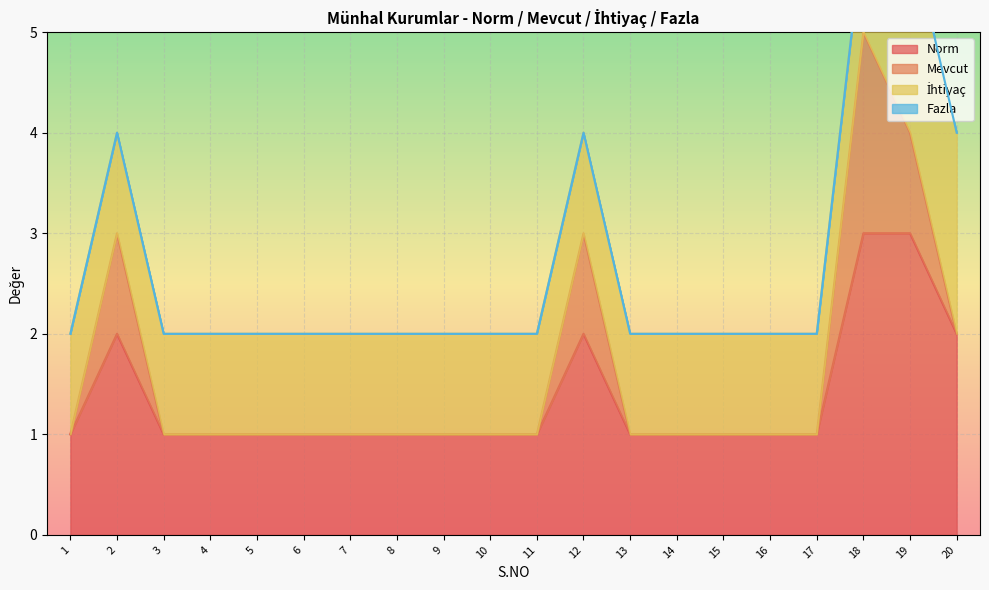

The value of Norm at 14 is 1. True or false?

True